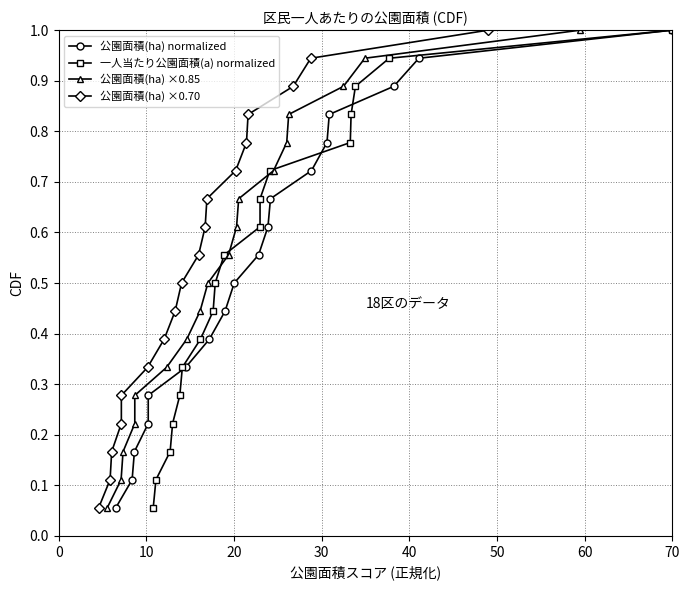

Reading left to right, transcribe all the data shown in this chart.

公園面積(ha) normalized: 0.1	0.1	0.2	0.2	0.3	0.3	0.4	0.4	0.5	0.6	0.6	0.7	0.7	0.8	0.8	0.9	0.9	1.0
一人当たり公園面積(a) normalized: 0.1	0.1	0.2	0.2	0.3	0.3	0.4	0.4	0.5	0.6	0.6	0.7	0.7	0.8	0.8	0.9	0.9	1.0
公園面積(ha) ×0.85: 0.1	0.1	0.2	0.2	0.3	0.3	0.4	0.4	0.5	0.6	0.6	0.7	0.7	0.8	0.8	0.9	0.9	1.0
公園面積(ha) ×0.70: 0.1	0.1	0.2	0.2	0.3	0.3	0.4	0.4	0.5	0.6	0.6	0.7	0.7	0.8	0.8	0.9	0.9	1.0